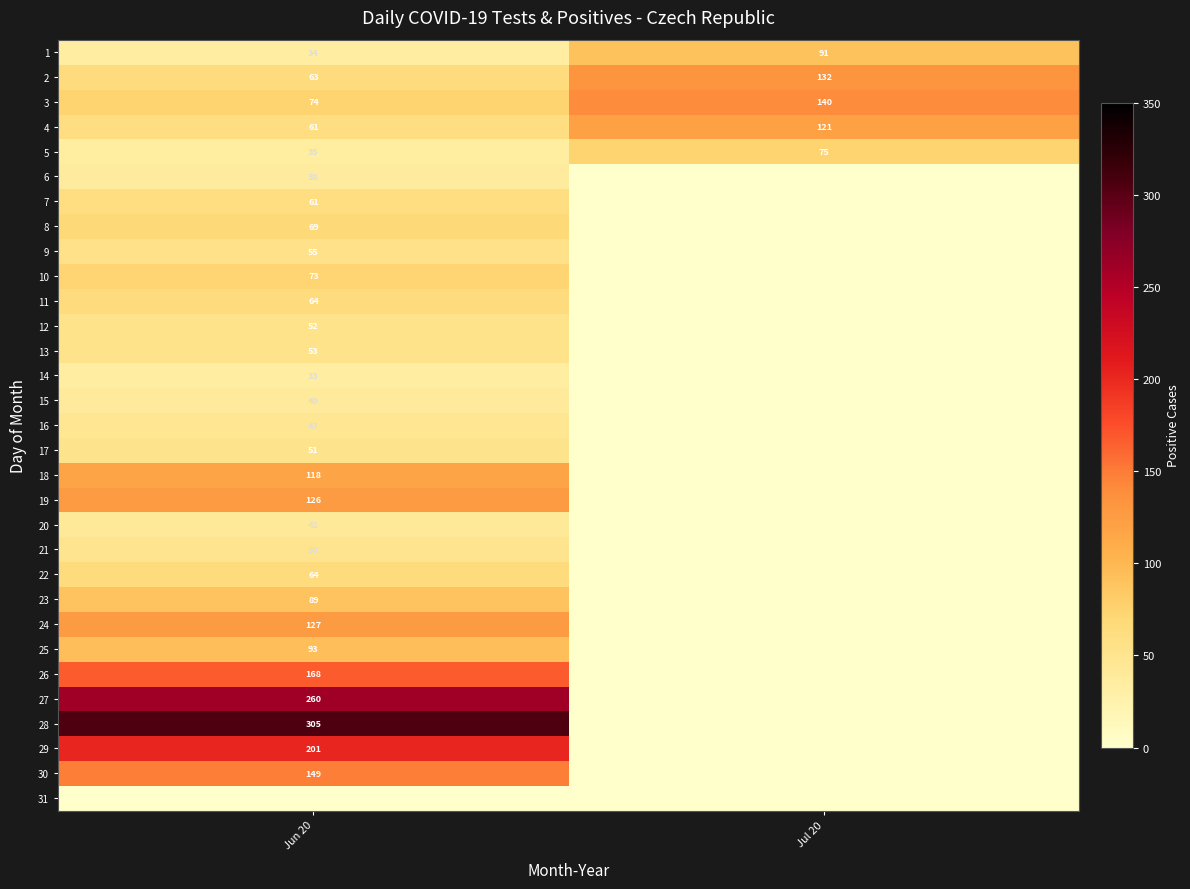

The value of 25 at Jun 20 is 93. True or false?

True